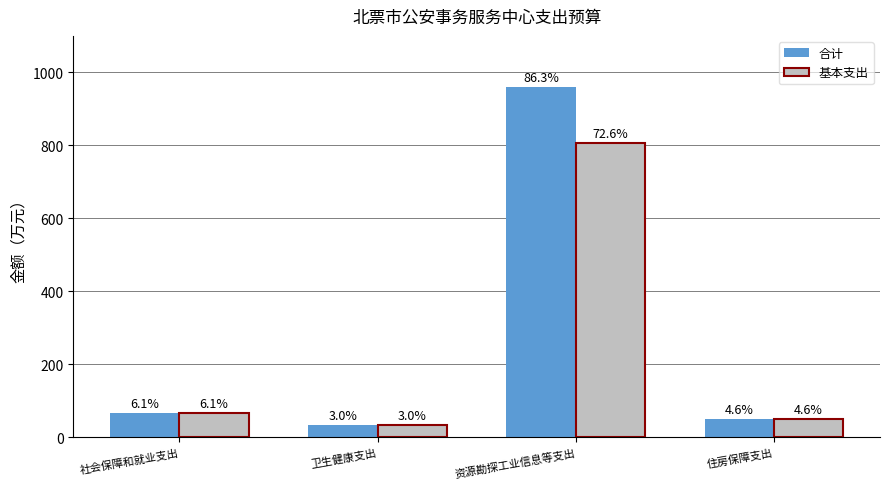

How many bars are there in total?

8